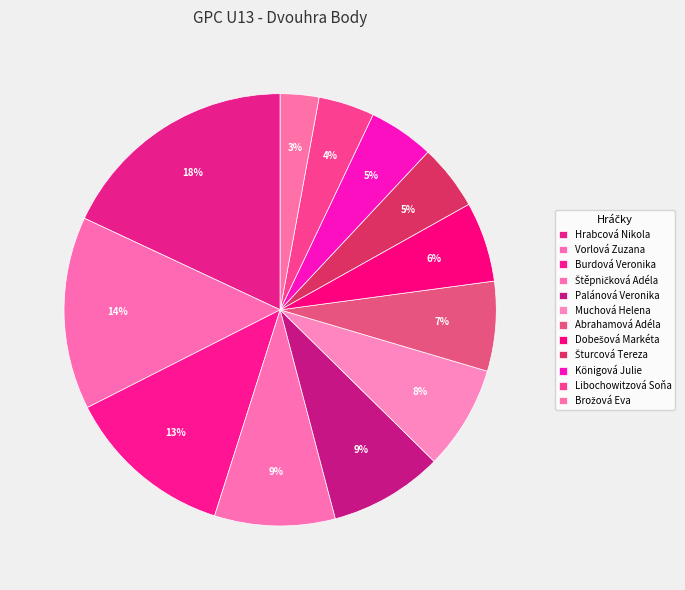

To the nearest percent, what is the combined percentage of Dobešová Markéta and Burdová Veronika?

19%